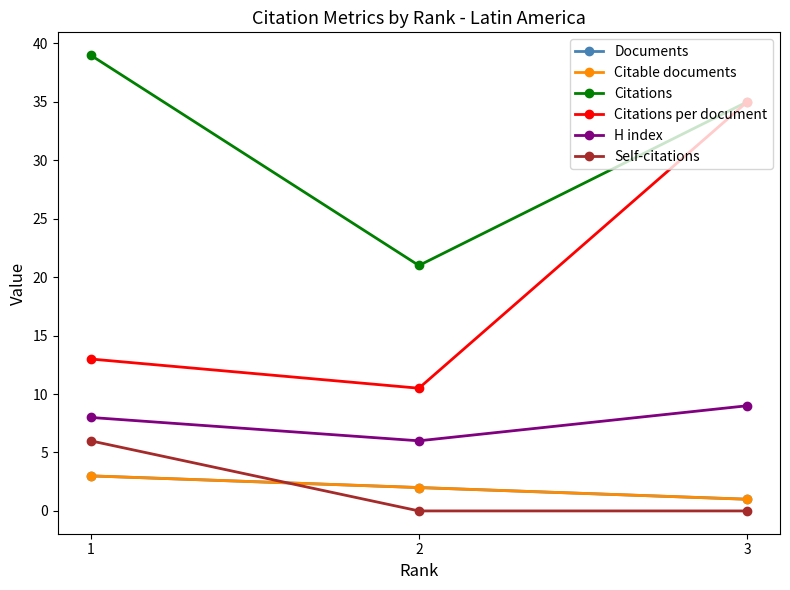

What is the value of the Citations point at the 3rd from the left?

35.0